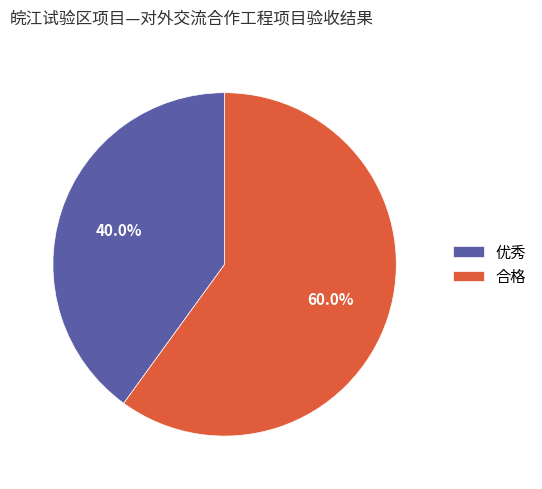

Do 合格 and 优秀 together represent more than half of the pie?

Yes